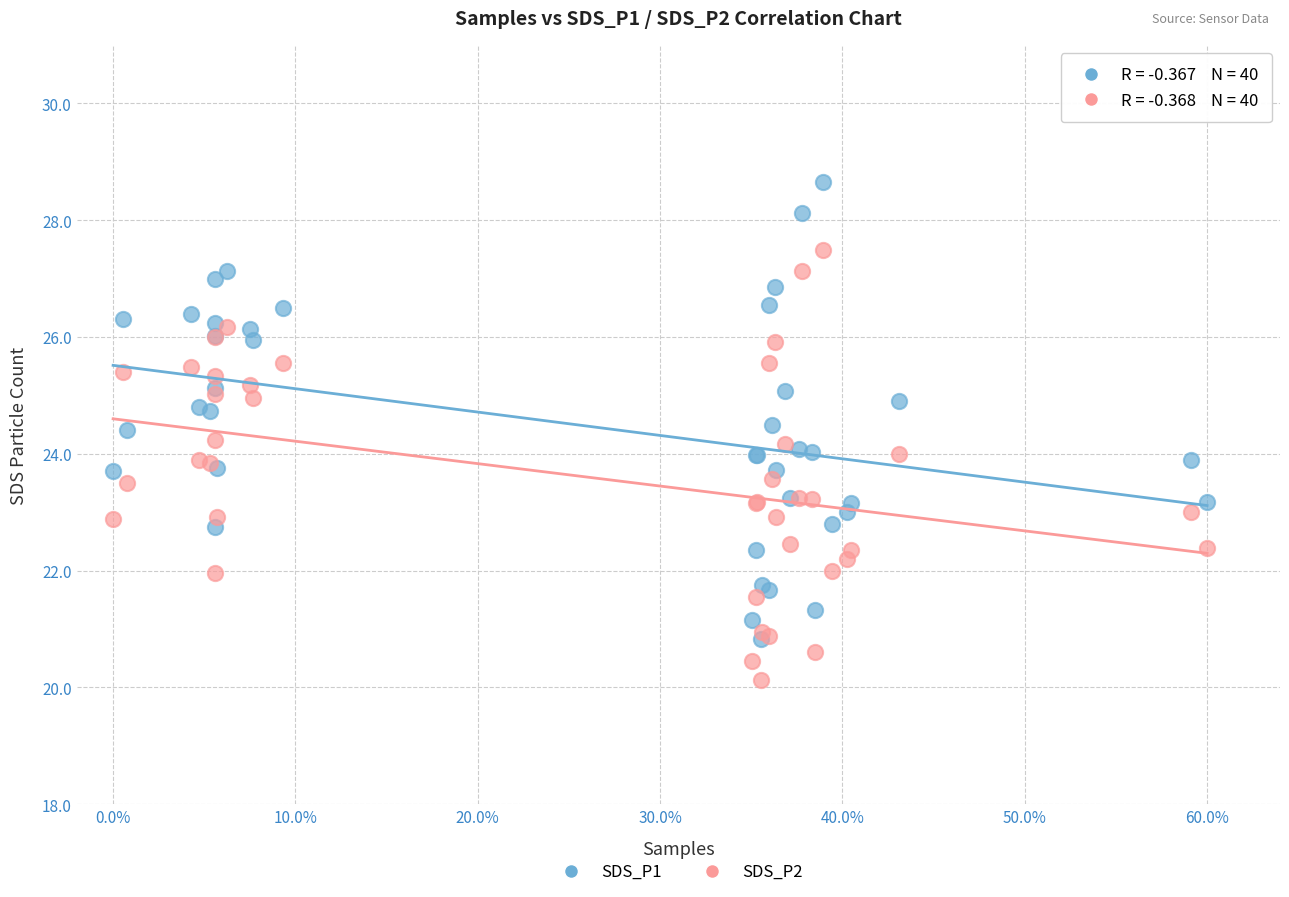

What are all the series names shown in the legend?

SDS_P1, SDS_P2